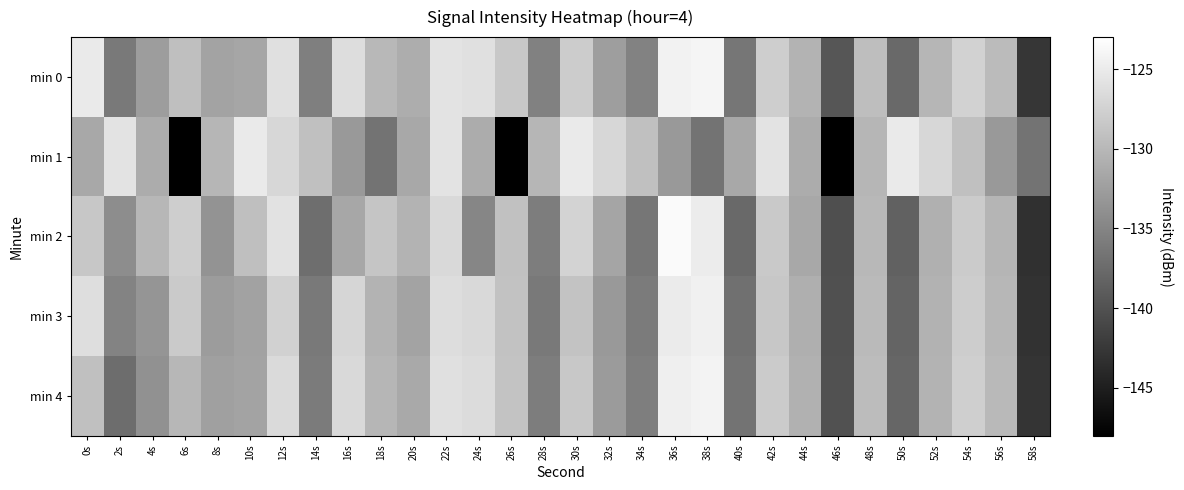

Reading right to left, transcribe all the data shown in this chart.

min 0: 58s=-142.7	56s=-129.7	54s=-127.4	52s=-130.2	50s=-137.7	48s=-129.4	46s=-139.6	44s=-130.4	42s=-127.9	40s=-136.4	38s=-124.0	36s=-124.3	34s=-135.3	32s=-132.5	30s=-128.1	28s=-135.4	26s=-128.5	24s=-126.1	22s=-125.8	20s=-131.0	18s=-129.9	16s=-126.4	14s=-135.5	12s=-126.1	10s=-131.7	8s=-131.9	6s=-129.3	4s=-132.6	2s=-136.1	0s=-125.1
min 1: 58s=-136.7	56s=-133.0	54s=-129.2	52s=-127.0	50s=-125.1	48s=-130.2	46s=-148.0	44s=-131.1	42s=-125.7	40s=-131.6	38s=-136.7	36s=-133.0	34s=-129.2	32s=-127.0	30s=-125.1	28s=-130.2	26s=-148.0	24s=-131.1	22s=-125.7	20s=-131.6	18s=-136.7	16s=-133.0	14s=-129.2	12s=-127.0	10s=-125.1	8s=-130.2	6s=-148.0	4s=-131.1	2s=-125.7	0s=-131.6
min 2: 58s=-143.2	56s=-130.3	54s=-128.1	52s=-130.8	50s=-138.4	48s=-130.0	46s=-140.2	44s=-131.5	42s=-128.3	40s=-137.6	38s=-124.9	36s=-123.5	34s=-136.4	32s=-131.8	30s=-127.3	28s=-135.7	26s=-129.1	24s=-134.9	22s=-126.8	20s=-130.4	18s=-128.7	16s=-131.6	14s=-137.2	12s=-125.9	10s=-129.3	8s=-133.5	6s=-127.8	4s=-130.1	2s=-134.2	0s=-128.5
min 3: 58s=-143.1	56s=-130.1	54s=-127.9	52s=-130.6	50s=-138.2	48s=-129.8	46s=-140.1	44s=-130.9	42s=-128.5	40s=-137.0	38s=-124.5	36s=-125.0	34s=-135.9	32s=-133.0	30s=-128.8	28s=-136.1	26s=-129.0	24s=-126.8	22s=-126.4	20s=-131.9	18s=-130.5	16s=-127.1	14s=-136.0	12s=-127.5	10s=-132.1	8s=-132.7	6s=-128.2	4s=-133.4	2s=-135.1	0s=-126.3
min 4: 58s=-142.9	56s=-129.9	54s=-127.7	52s=-130.4	50s=-138.0	48s=-129.6	46s=-139.9	44s=-130.7	42s=-128.1	40s=-136.7	38s=-124.2	36s=-124.6	34s=-135.6	32s=-132.8	30s=-128.4	28s=-135.7	26s=-128.9	24s=-126.5	22s=-126.1	20s=-131.4	18s=-130.2	16s=-126.8	14s=-135.9	12s=-126.7	10s=-131.9	8s=-132.3	6s=-130.1	4s=-133.8	2s=-137.3	0s=-129.2